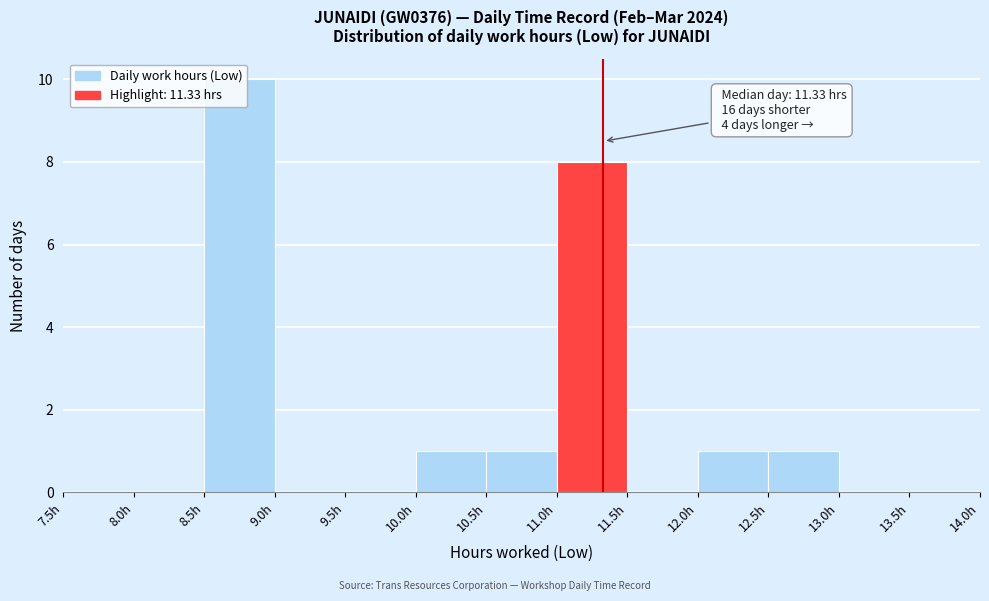

Which range on the x-axis has the tallest bar?

8.5 to 9.0